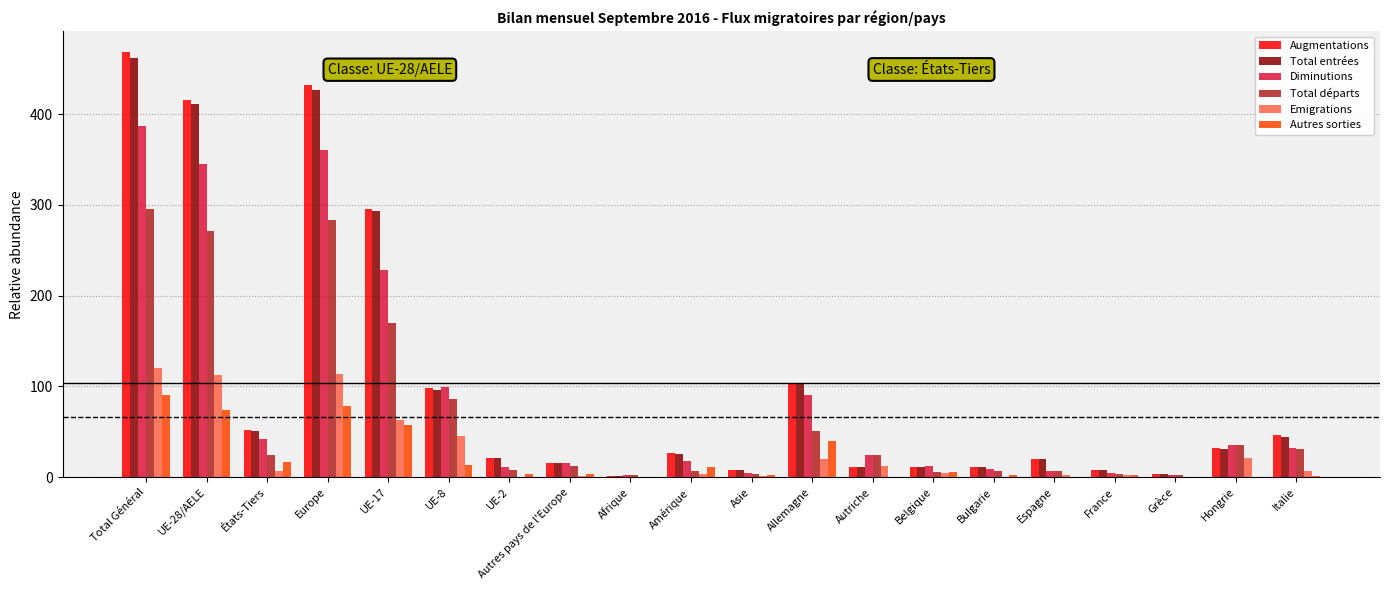

At which label is Autres sorties closest to 45?

Allemagne